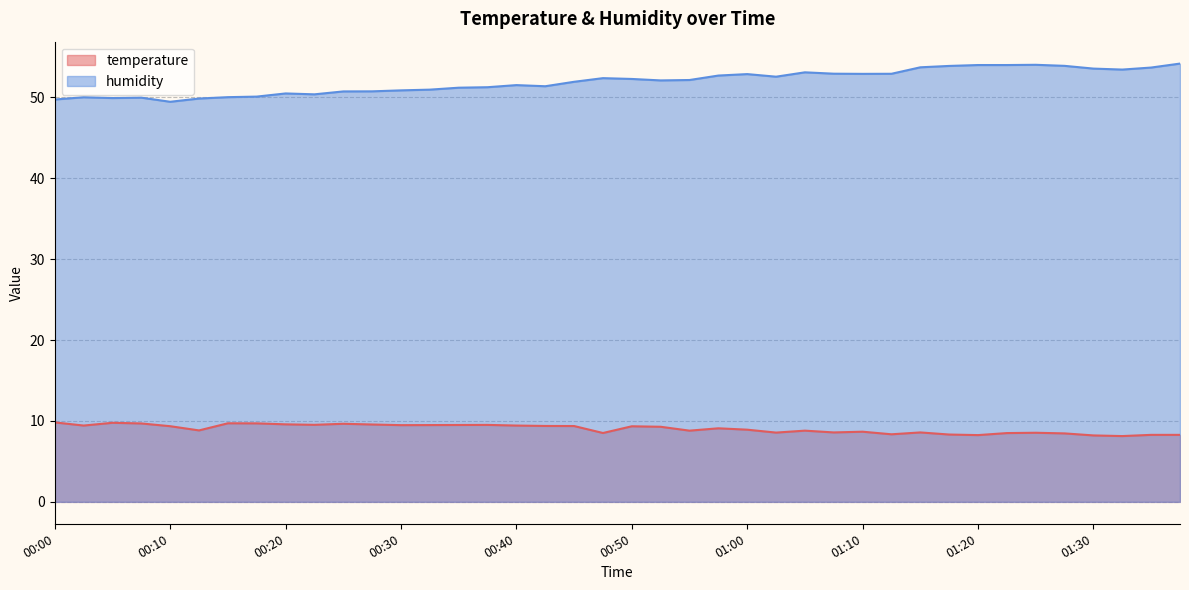

Reading right to left, extract all data points from this chart.

temperature: 8.3	8.3	8.1	8.2	8.5	8.5	8.5	8.2	8.3	8.6	8.3	8.7	8.6	8.8	8.6	8.9	9.1	8.8	9.3	9.3	8.5	9.4	9.4	9.4	9.5	9.5	9.5	9.5	9.6	9.7	9.5	9.6	9.7	9.7	8.8	9.3	9.7	9.8	9.4	9.8
humidity: 54.2	53.7	53.4	53.5	53.9	54.0	54.0	54.0	53.9	53.7	52.9	52.9	52.9	53.1	52.5	52.9	52.7	52.1	52.1	52.3	52.4	51.9	51.4	51.5	51.2	51.2	50.9	50.9	50.7	50.7	50.4	50.5	50.1	50.0	49.8	49.4	50.0	49.9	50.0	49.7